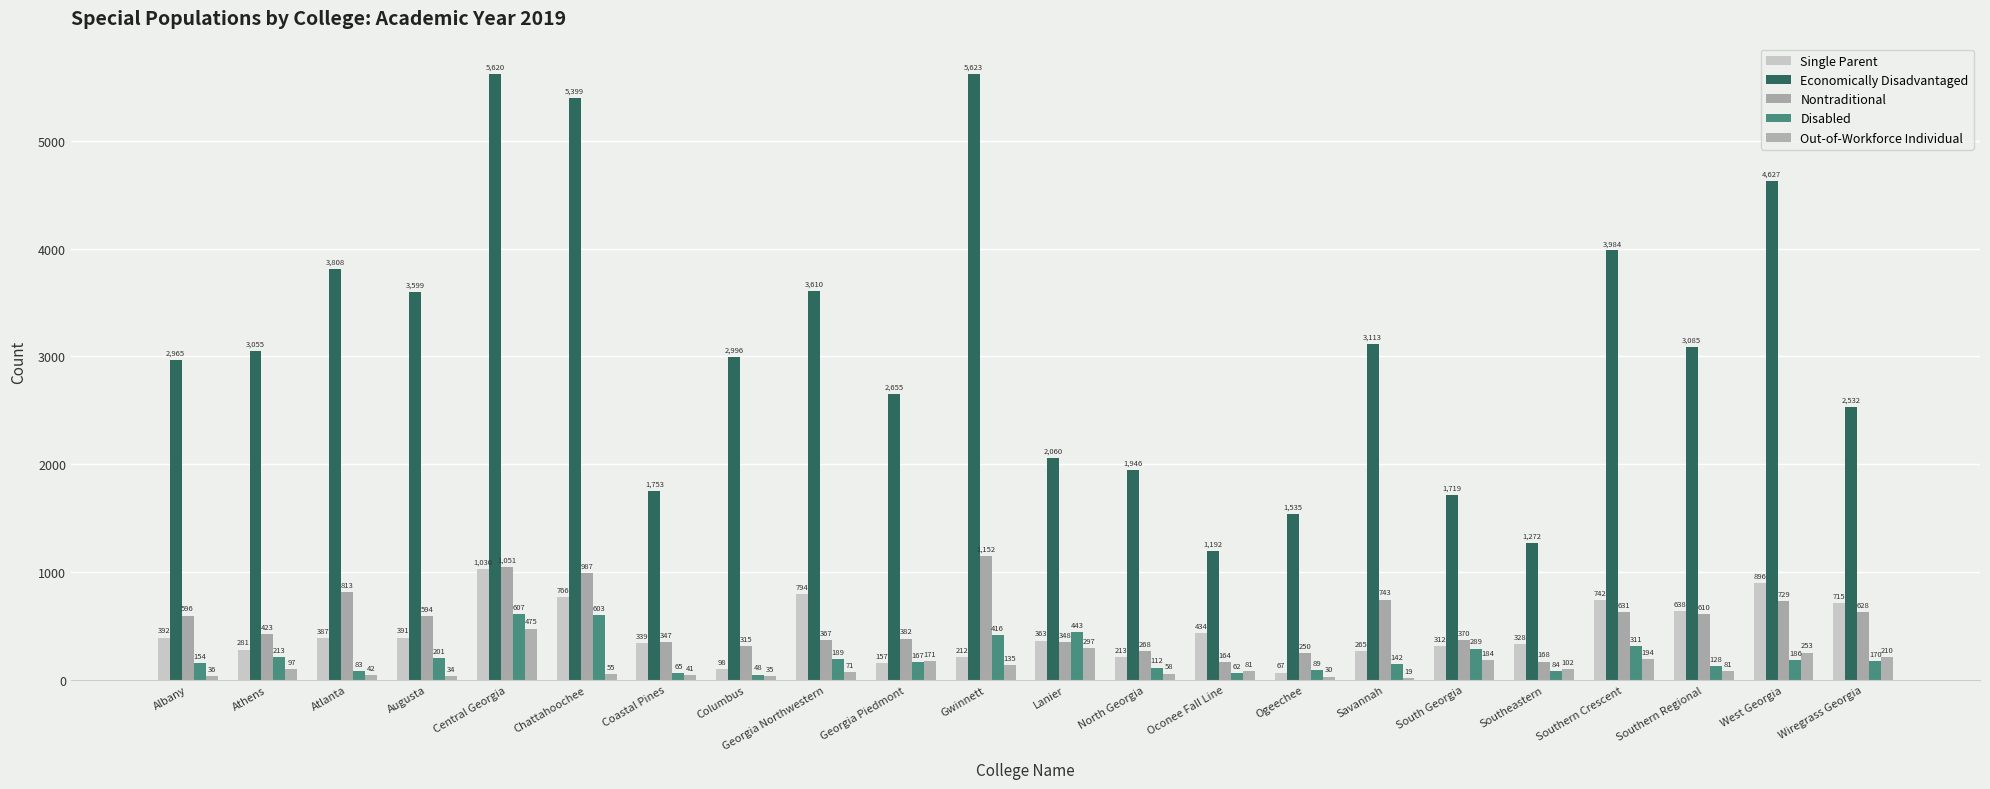

Rank the series at Chattahoochee from highest to lowest value.

Economically Disadvantaged, Nontraditional, Single Parent, Disabled, Out-of-Workforce Individual